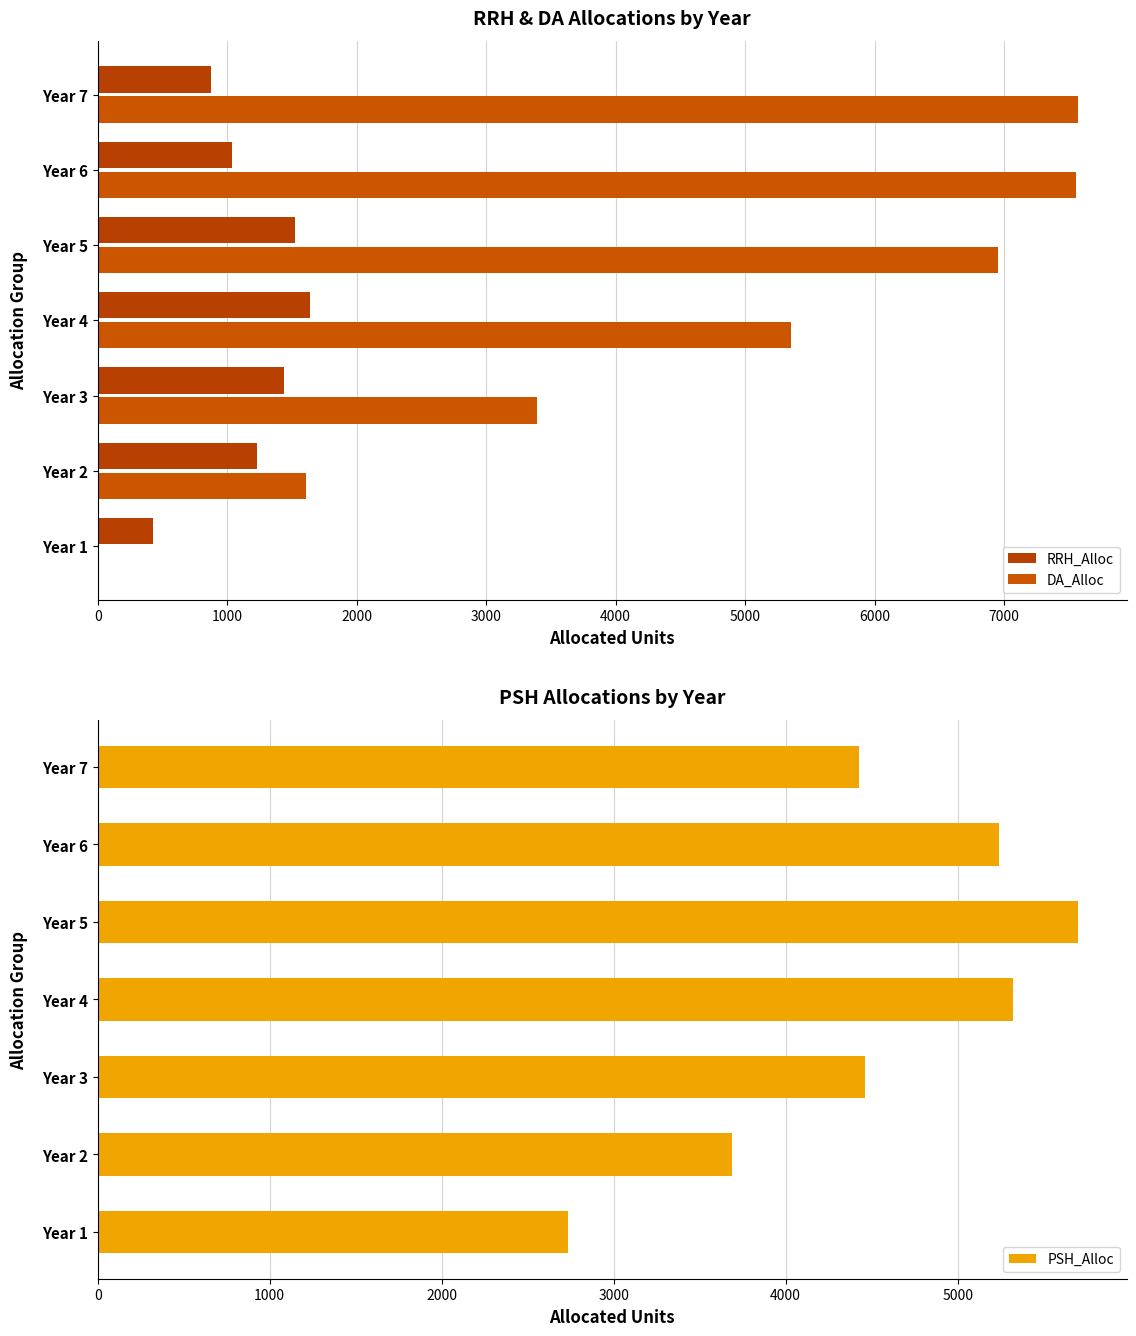

The value of RRH_Alloc at Year 7 is 188. True or false?

False